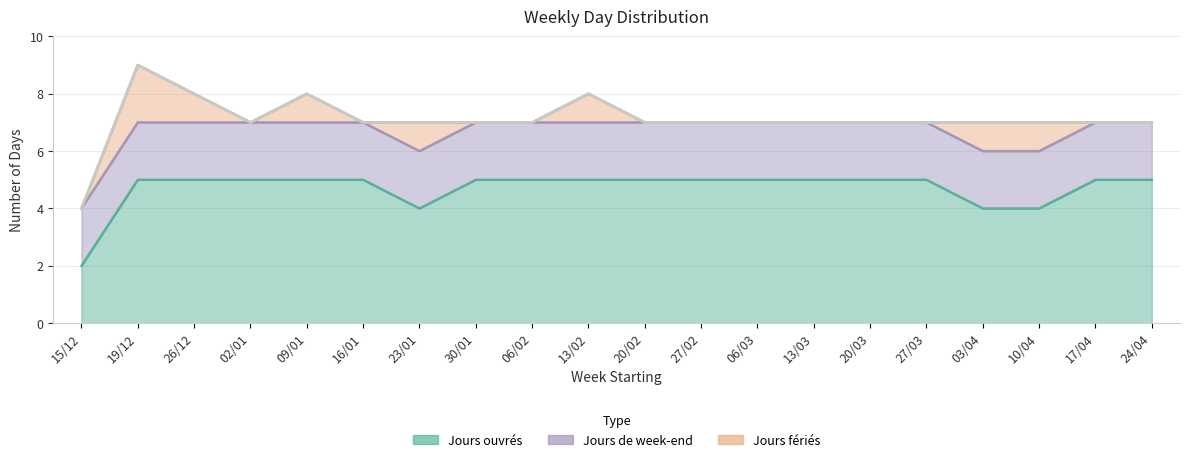

Does the chart display data point markers on the line(s)?

No